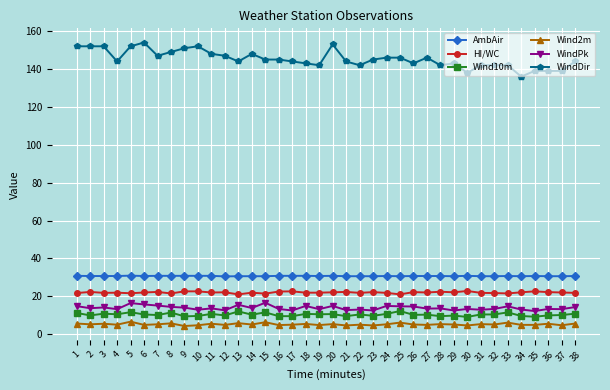

At how many categories does at least one series exceed 41?

38